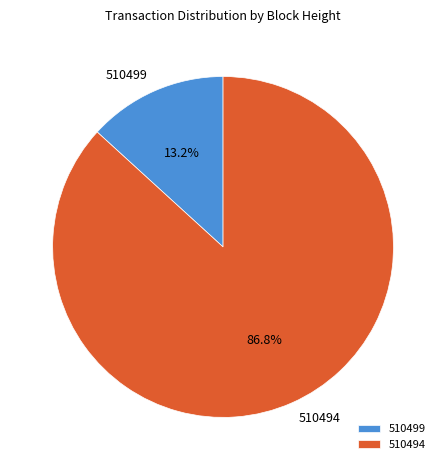

Between 510499 and 510494, which is larger?

510494